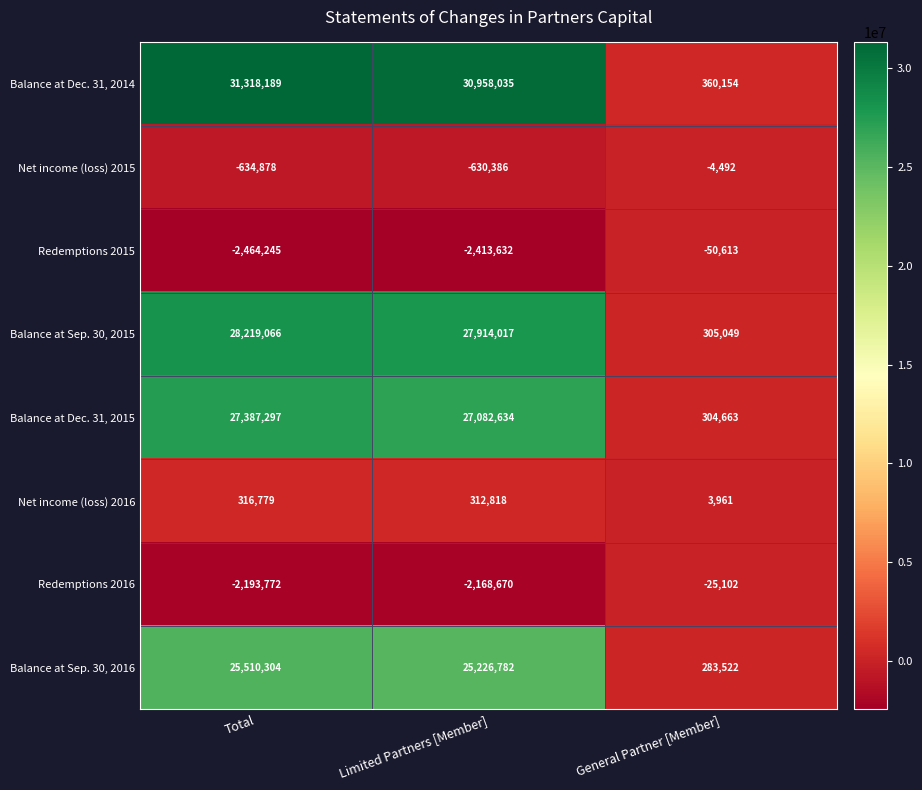

What is the minimum value shown in the chart?

-2464245